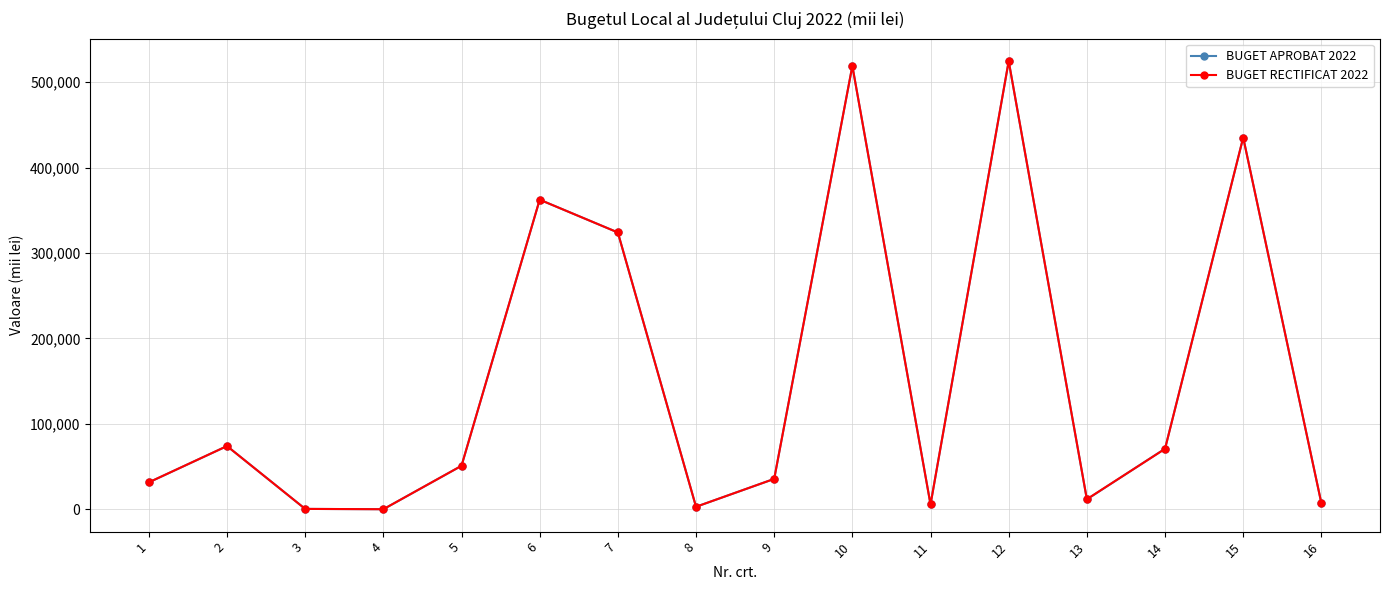

Is this an area chart (filled region under the line)?

No